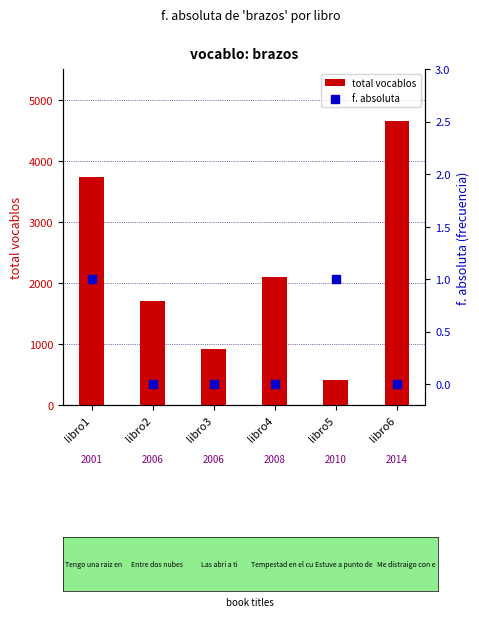

At how many categories does at least one series exceed 2914?

2